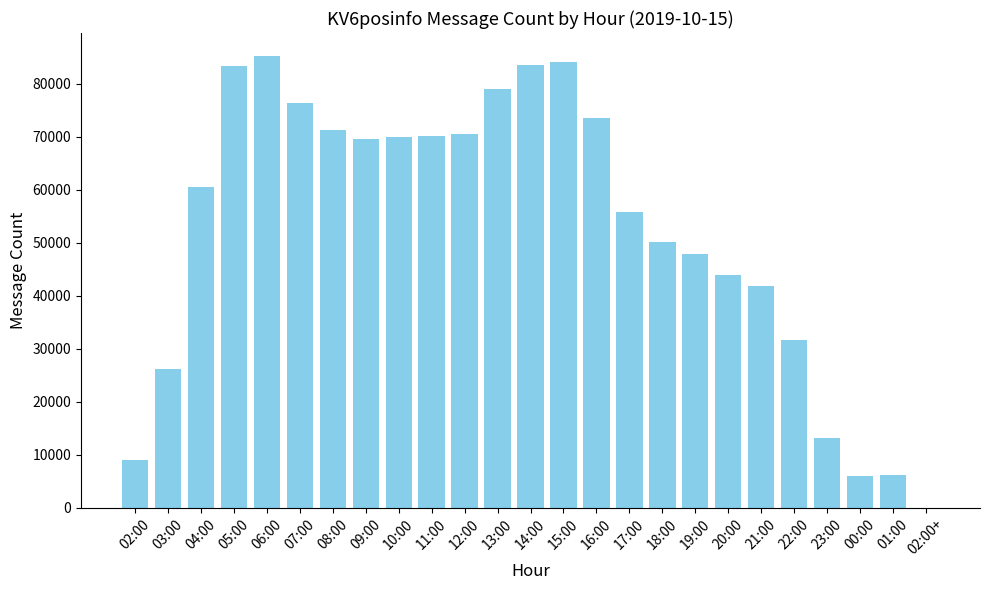

What is the sum of all values?

1309502